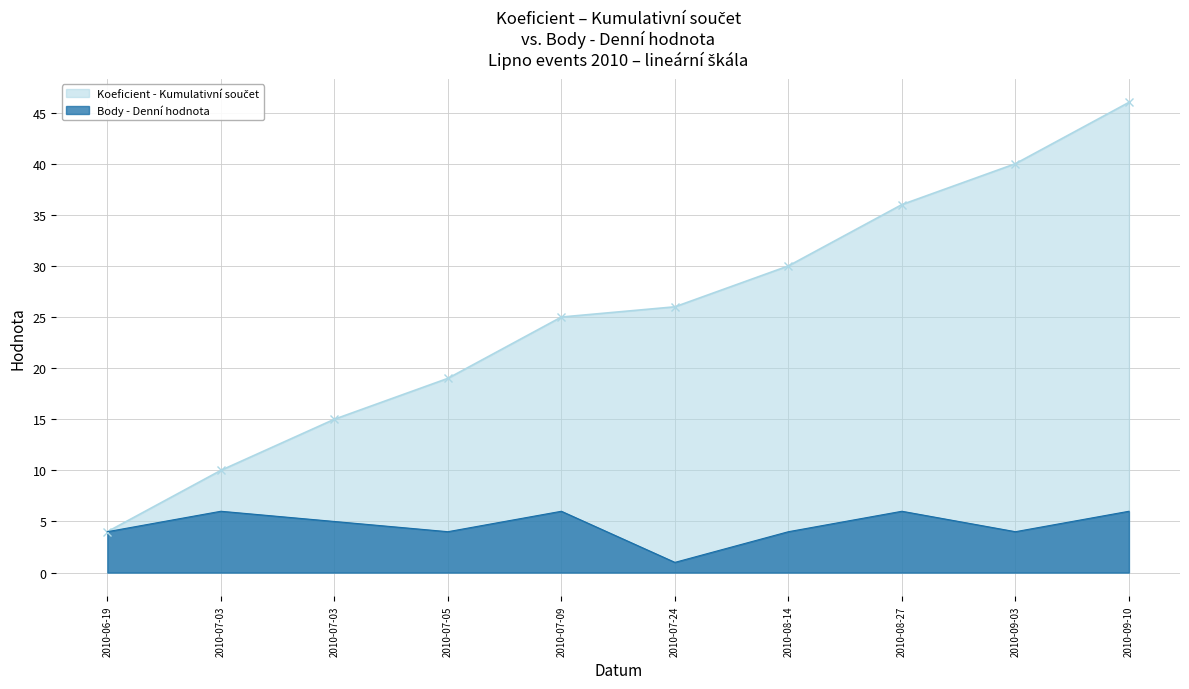

What is the average value?

5